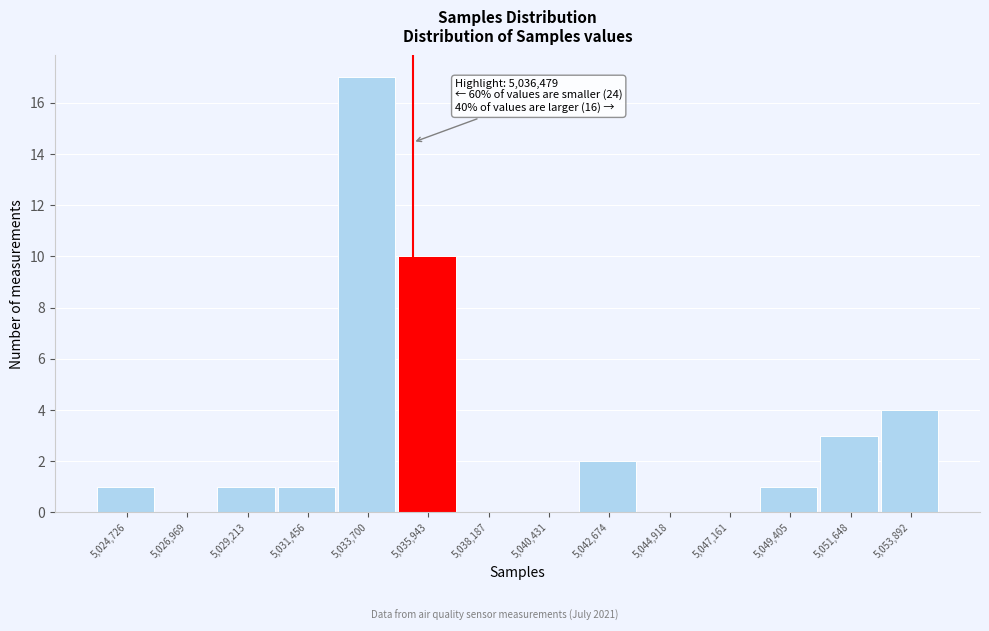

Reading left to right, what are all the values shown in this chart?

5,024,726=1	5,026,969=0	5,029,213=1	5,031,456=1	5,033,700=17	5,035,943=10	5,038,187=0	5,040,431=0	5,042,674=2	5,044,918=0	5,047,161=0	5,049,405=1	5,051,648=3	5,053,892=4